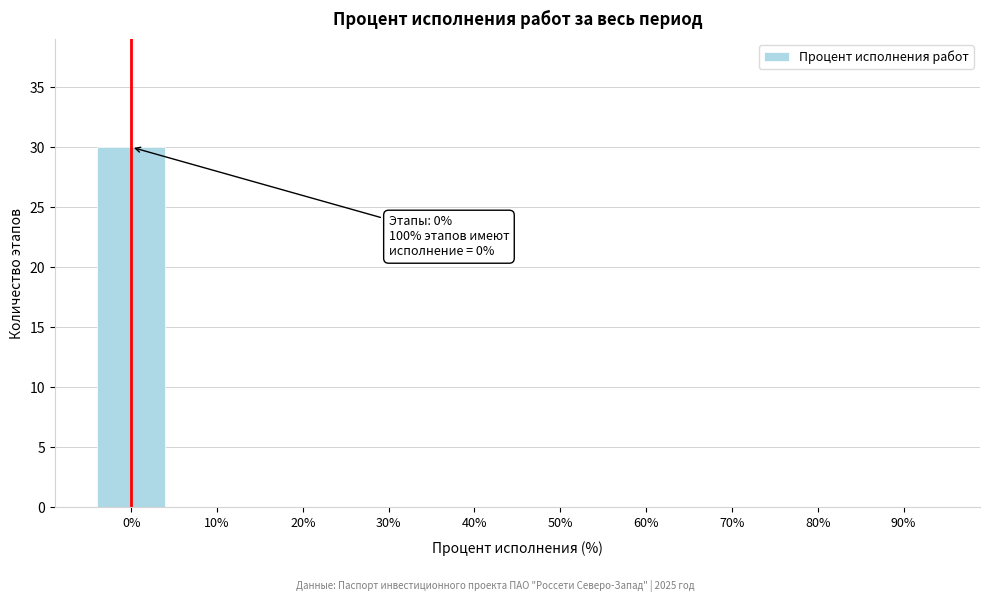

Reading left to right, transcribe all the data shown in this chart.

0%=30	10%=0	20%=0	30%=0	40%=0	50%=0	60%=0	70%=0	80%=0	90%=0